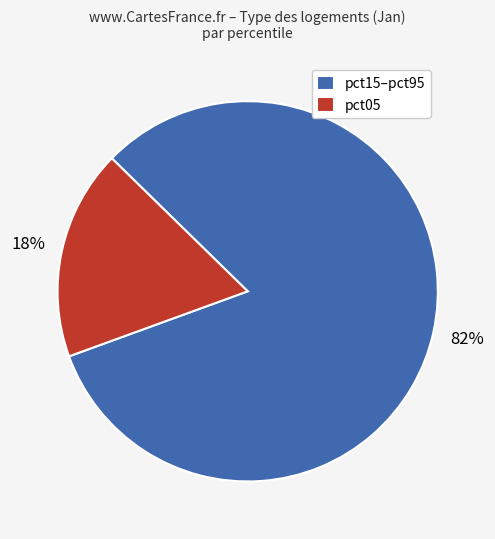

To the nearest percent, what is the difference between the largest and smallest slice percentages?

64%